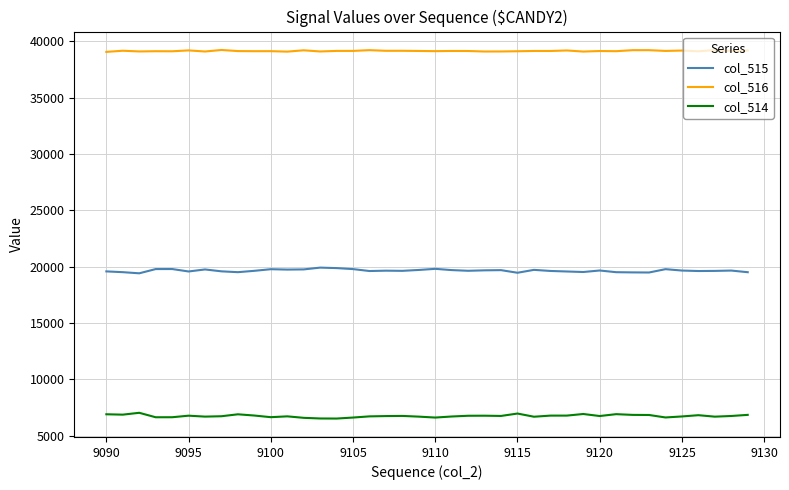

What is the average value of the col_514 series?

6740